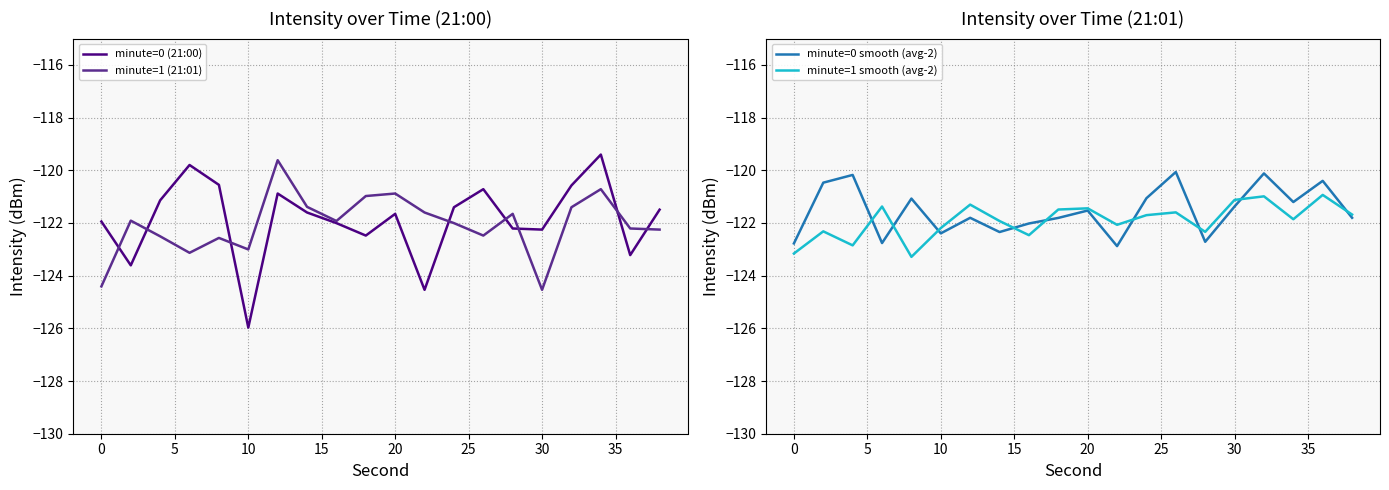

Which series has the largest total across all categories?

minute=0 smooth (avg-2)